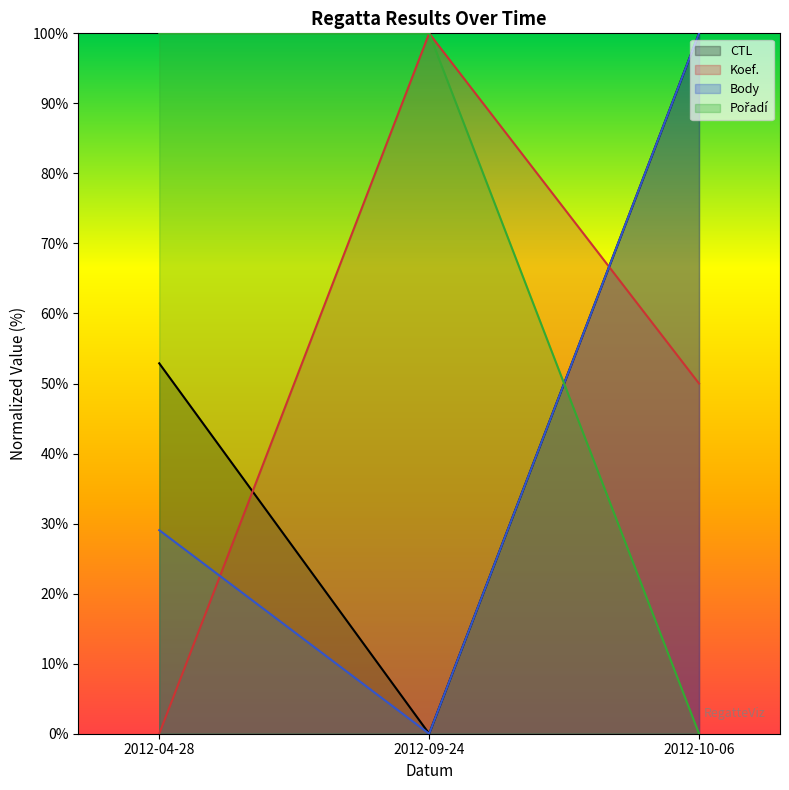

Reading right to left, extract all data points from this chart.

CTL: 100.0	0.0	52.9
Koef.: 50.0	100.0	0.0
Body: 100.0	0.0	29.1
Pořadí: 0.0	100.0	100.0